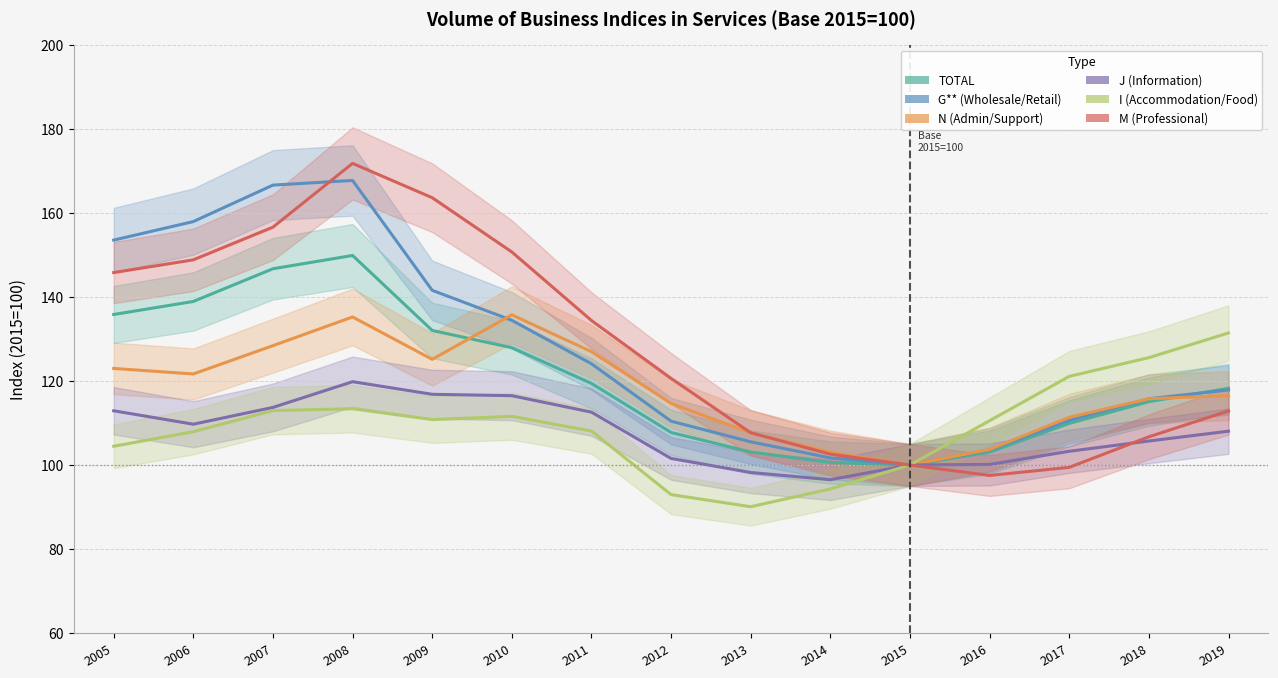

The TOTAL series shows 118.2 at 2019. True or false?

True